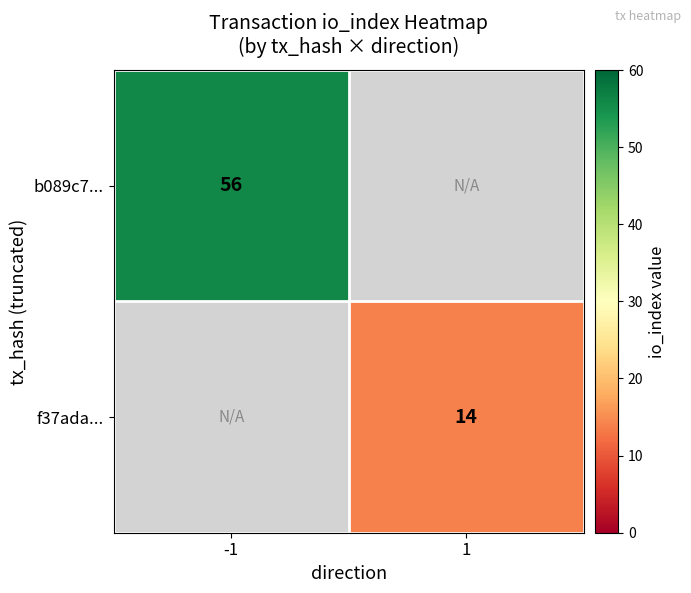

Which category has the highest value across all series?

-1